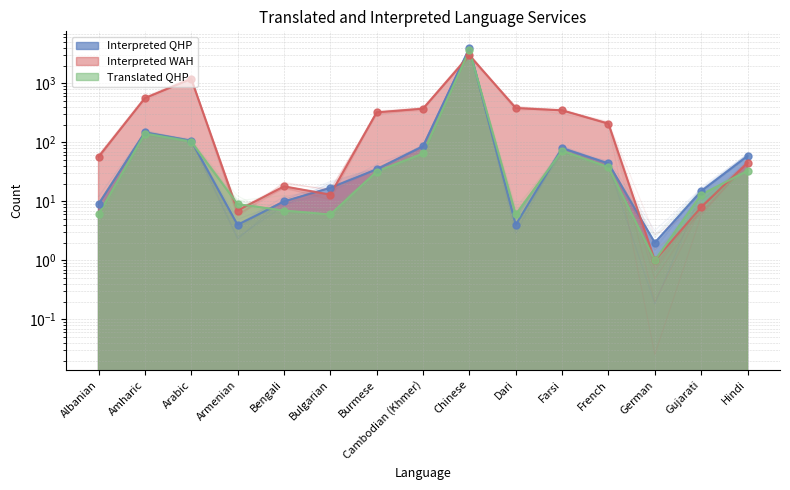

Which series contains the highest Y value?

Interpreted QHP